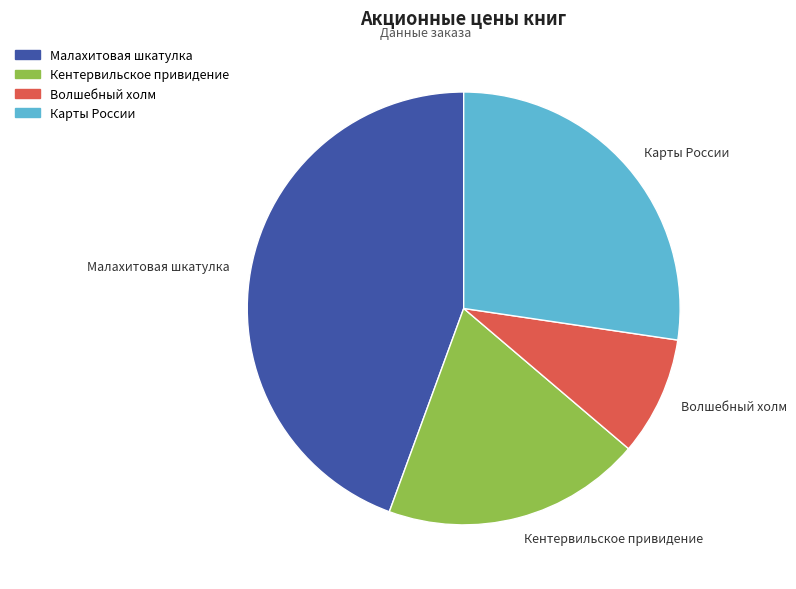

Is it true that Карты России is 41% of the pie?

False